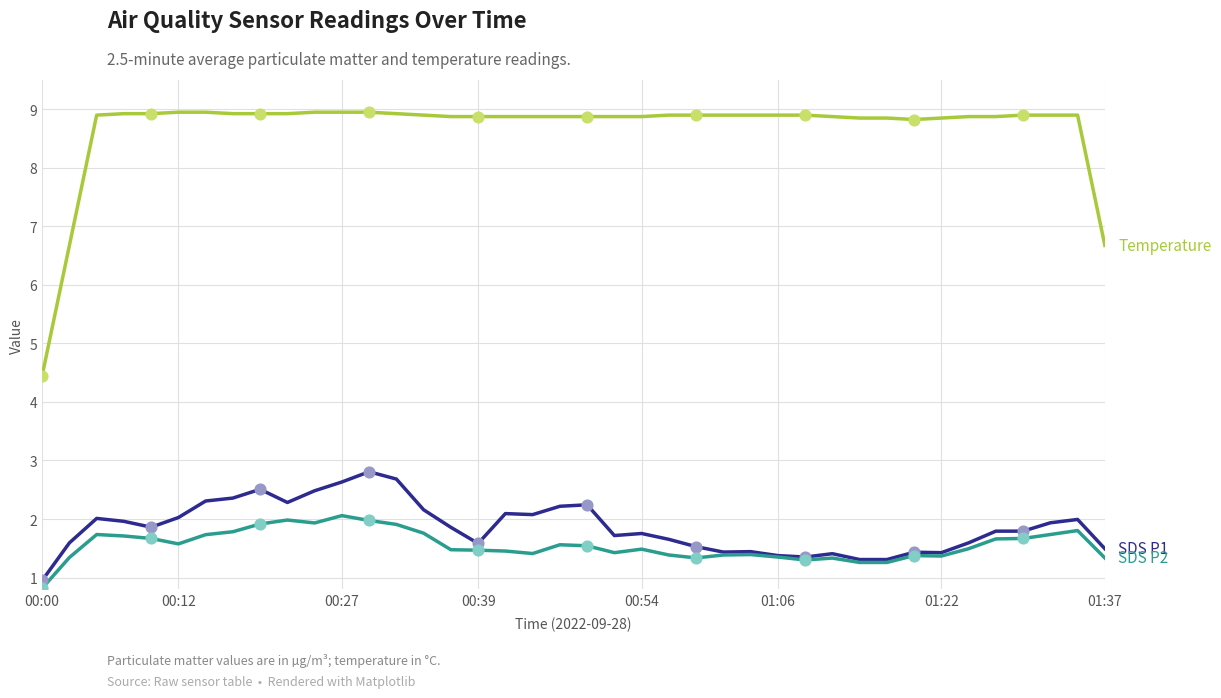

What is the minimum value shown in the chart?

0.8